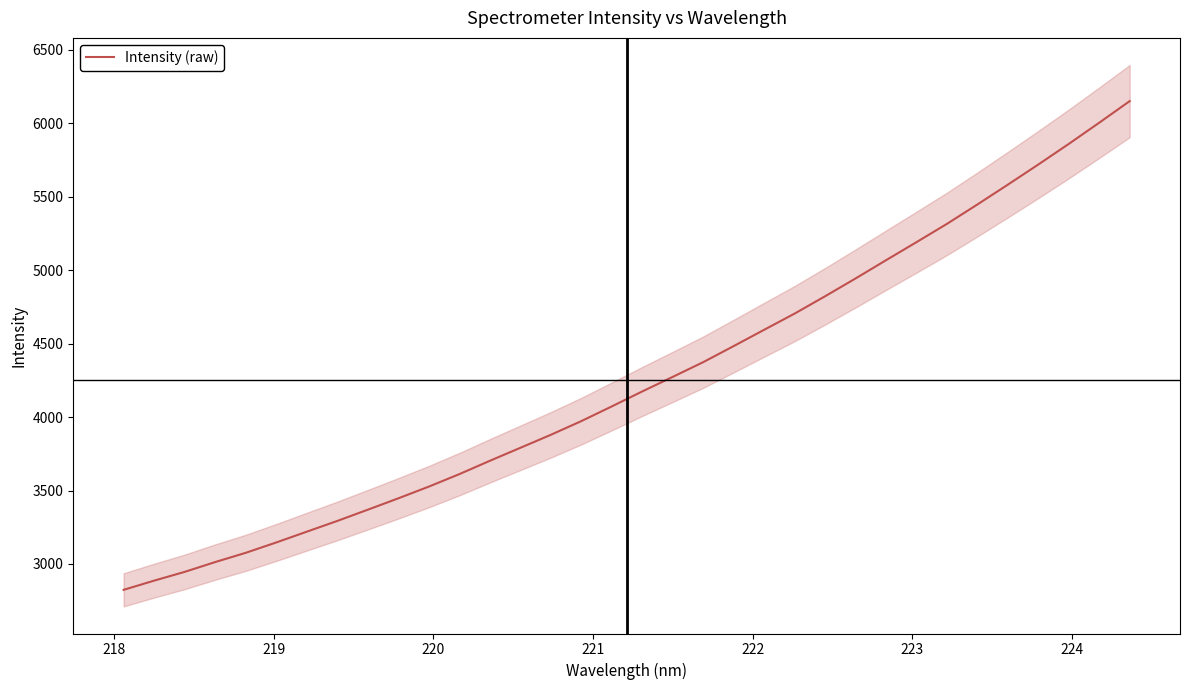

Does the chart have visible grid lines?

No